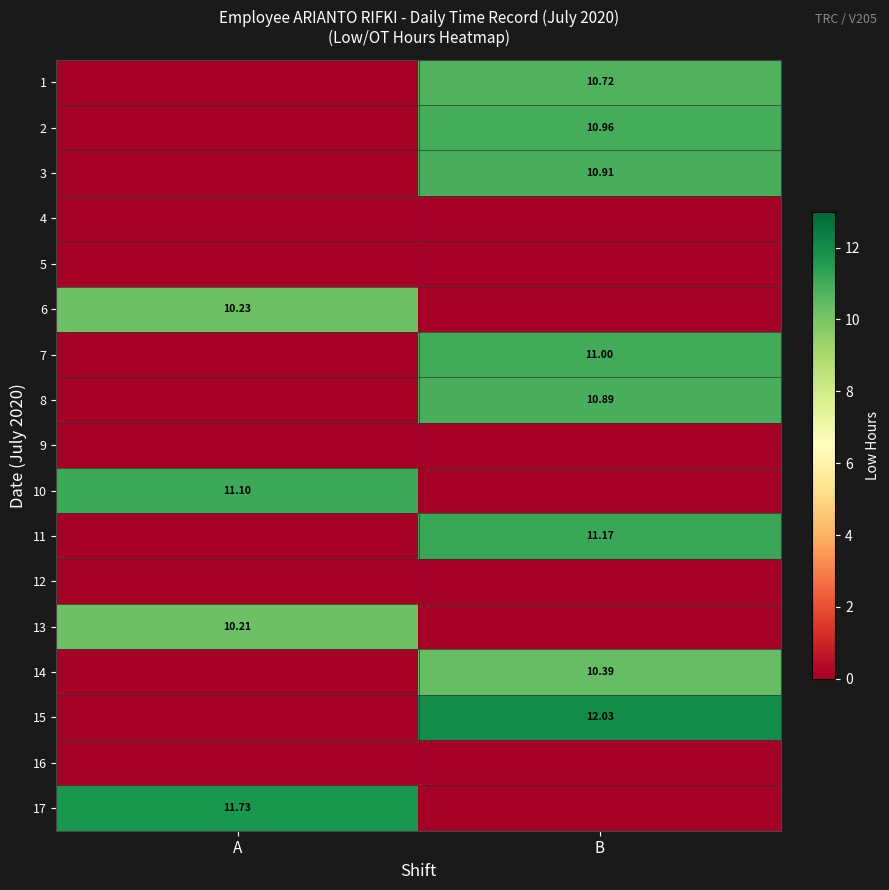

How many values in the row_12 series are below 10?

1